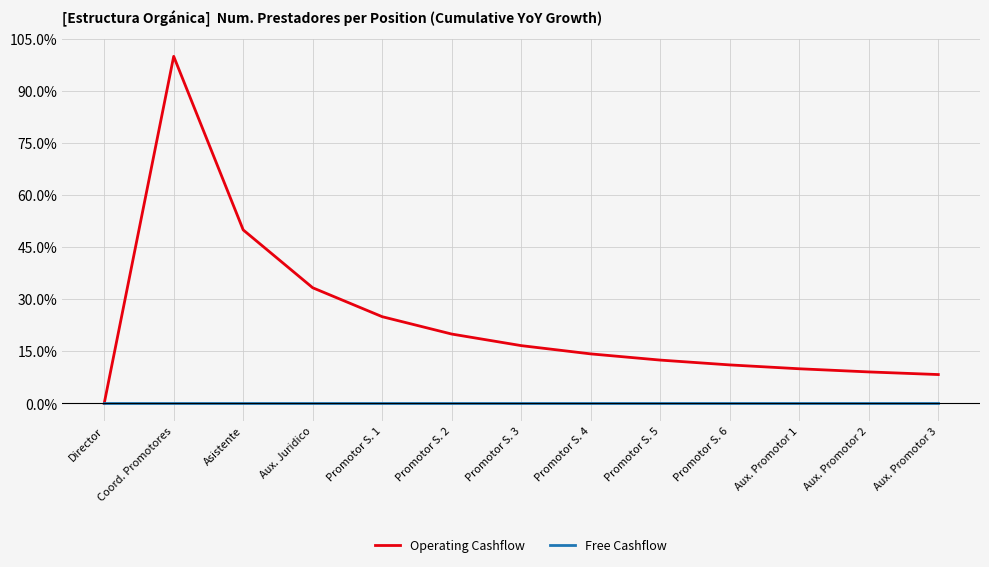

Is this an area chart (filled region under the line)?

No